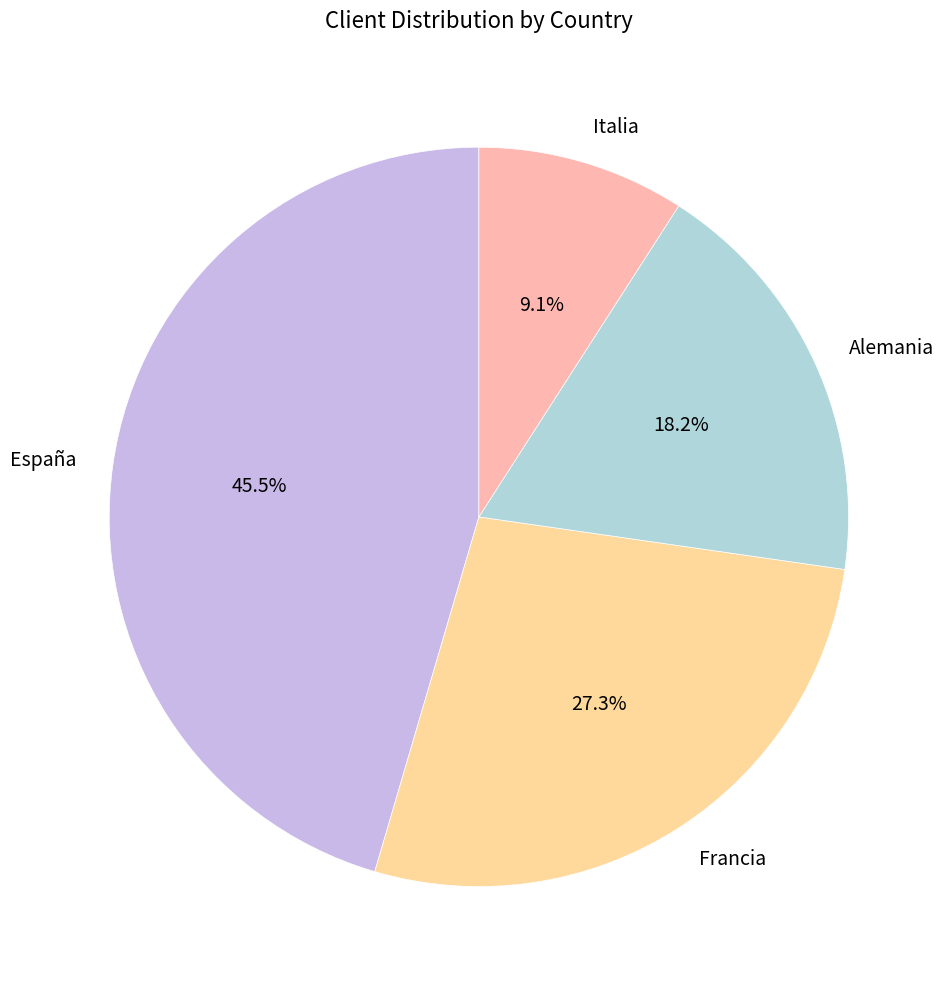

Count the number of slices in the pie.

4